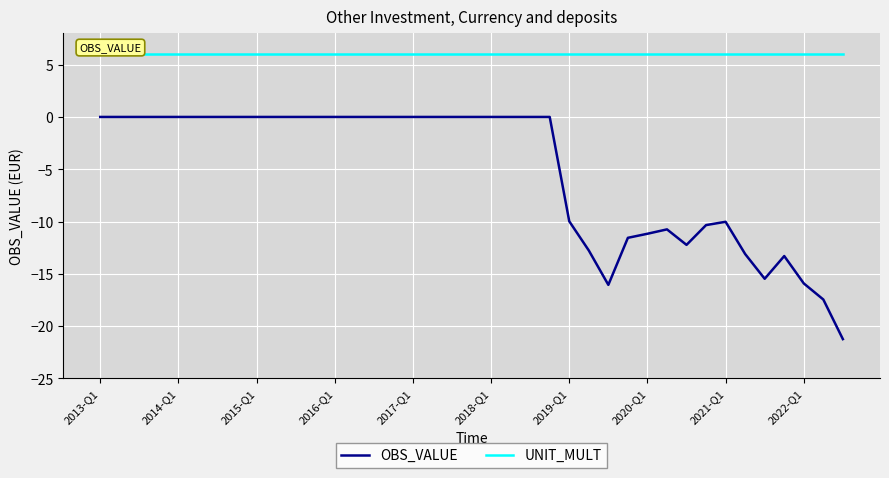

Which series has the largest total across all categories?

UNIT_MULT